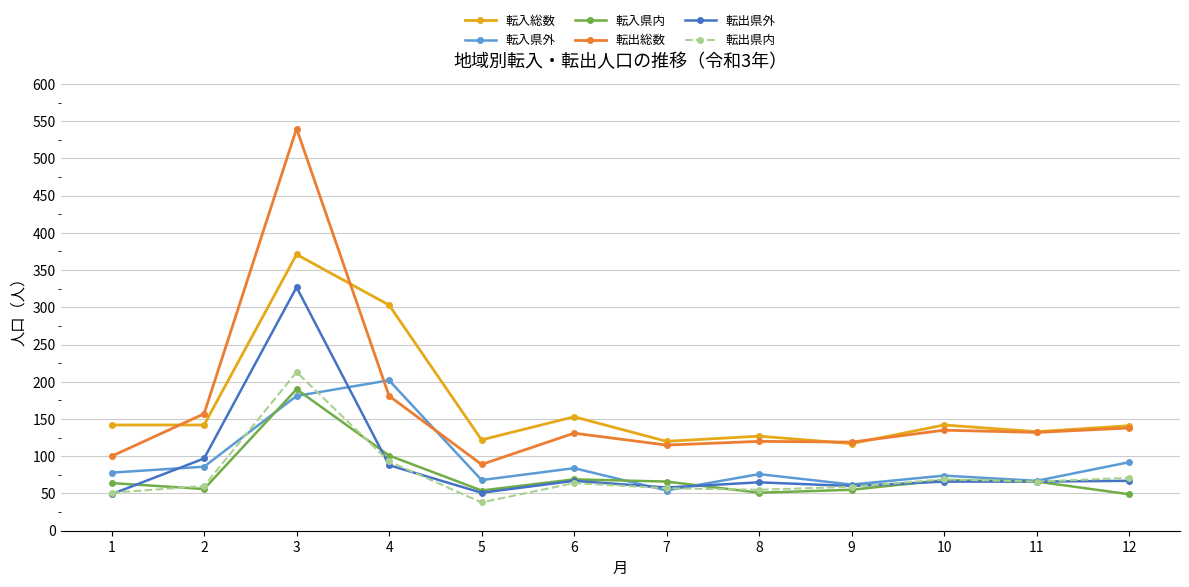

What is the value of the 転入総数 point at the 10th from the left?

142